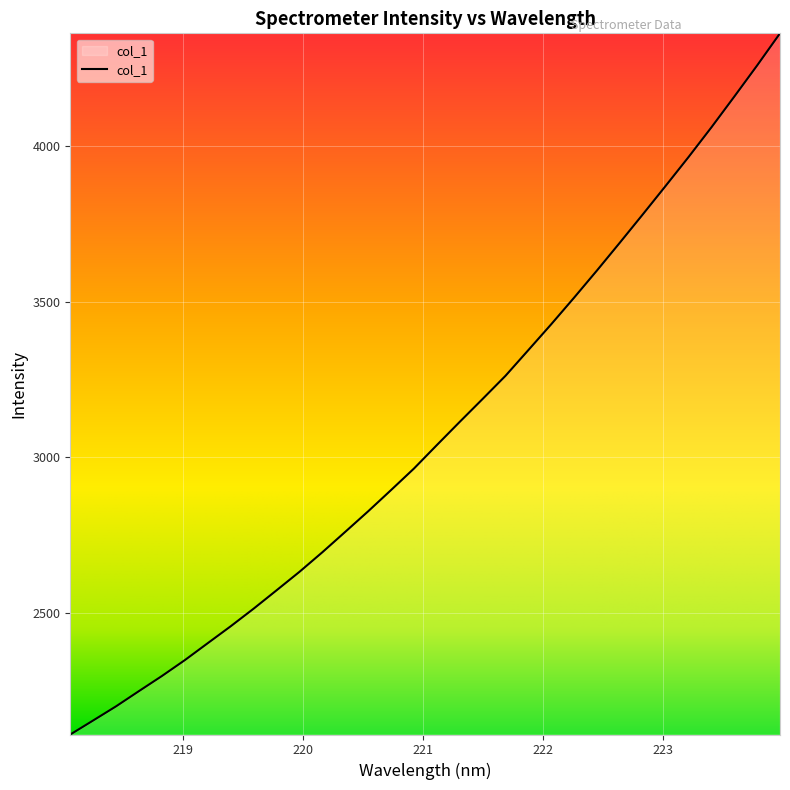

What is the difference between the maximum and minimum values?

2254.8